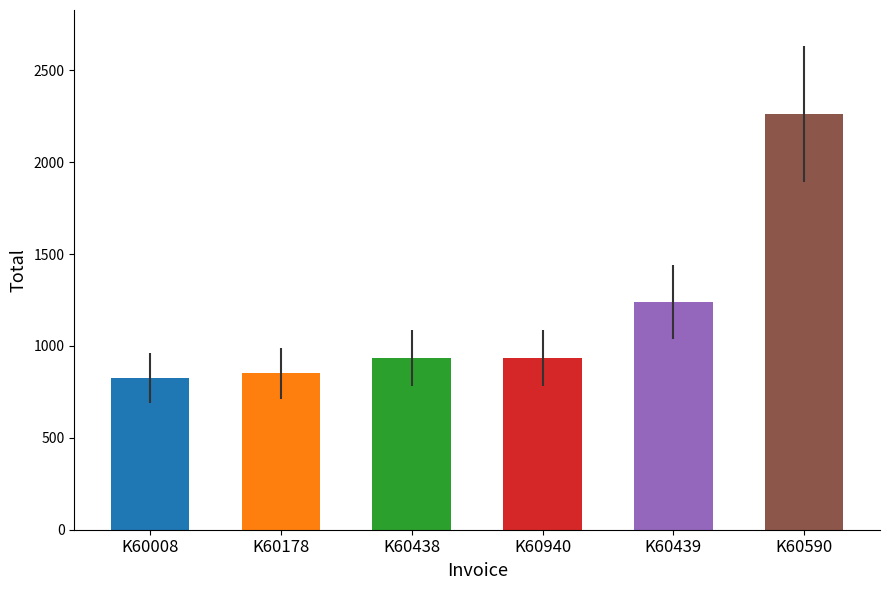

How many bars are there in total?

6